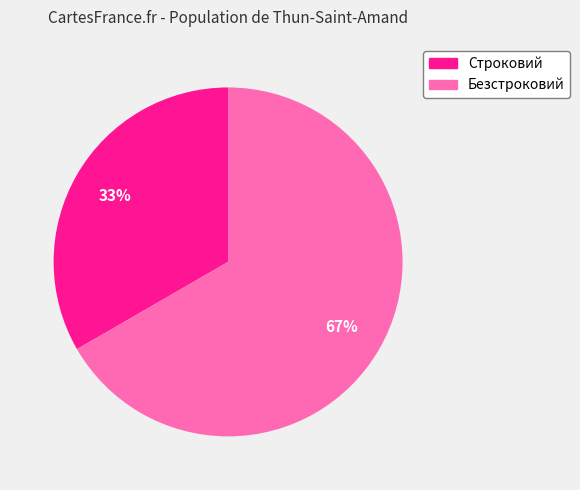

How many slices are in this pie chart?

2